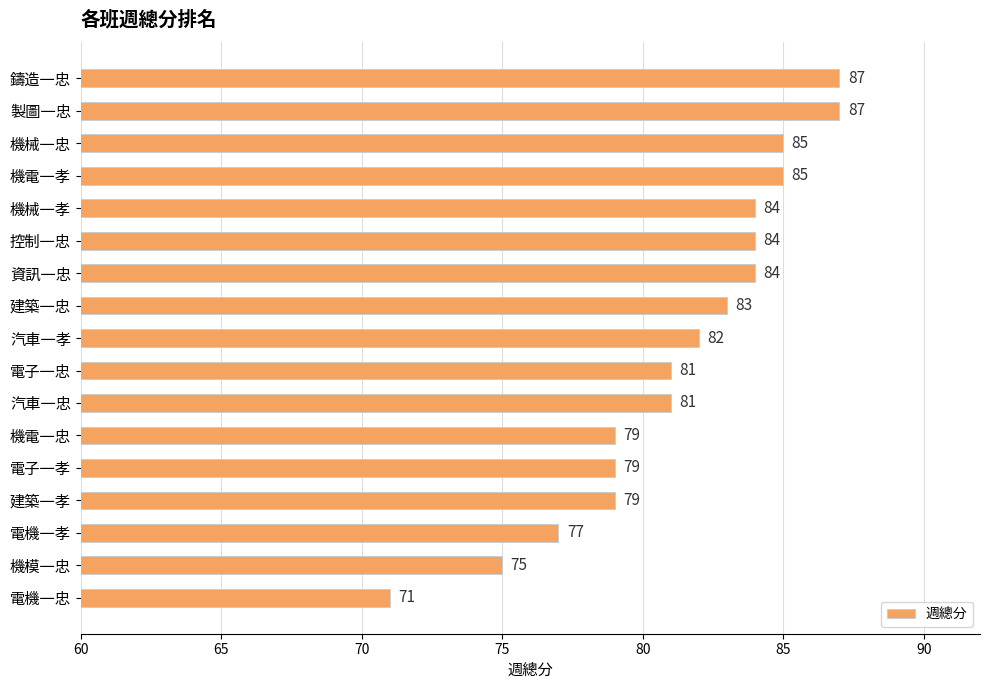

How many categories are shown in the chart?

17